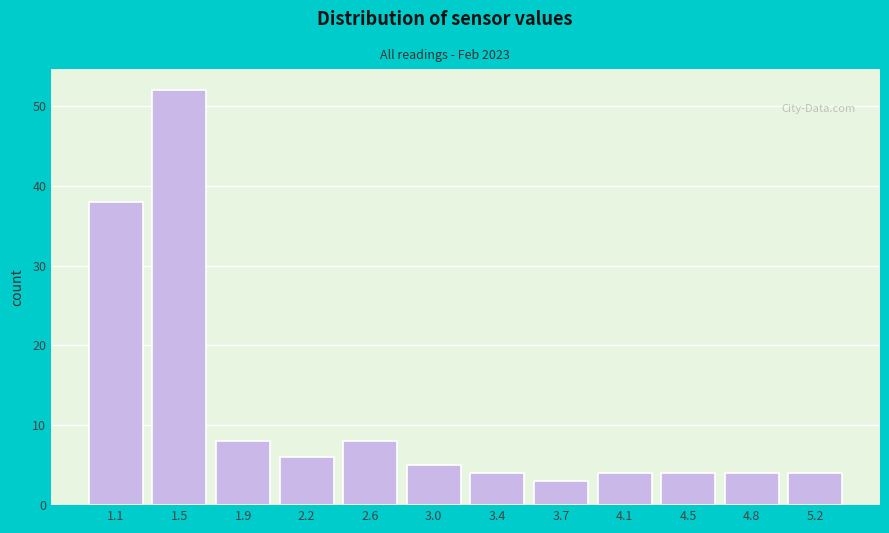

Reading right to left, list all the values displayed in this chart.

5.2=4	4.8=4	4.5=4	4.1=4	3.7=3	3.4=4	3.0=5	2.6=8	2.2=6	1.9=8	1.5=52	1.1=38